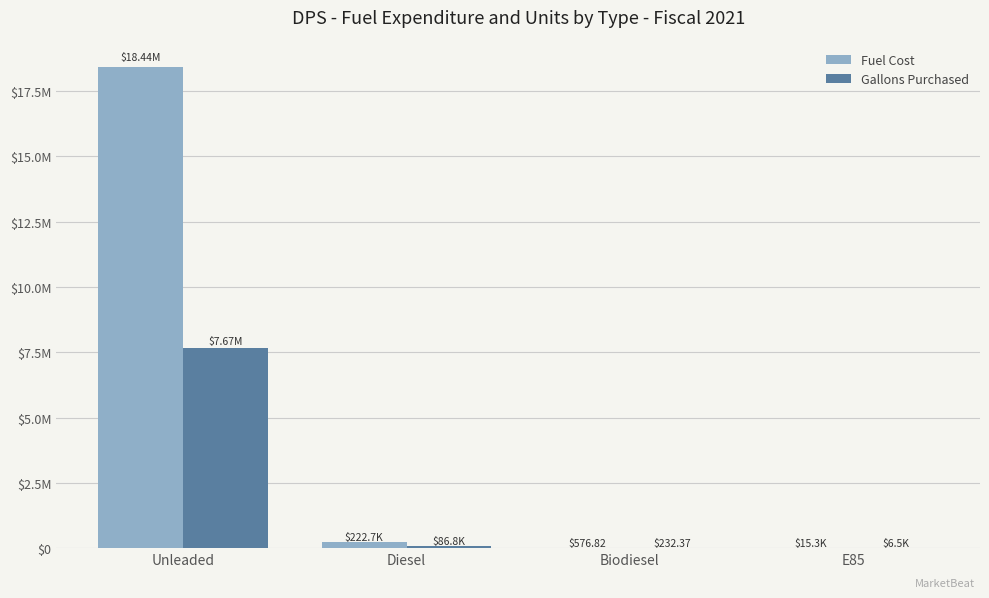

Where does the Gallons Purchased series first go above 86789?

Unleaded